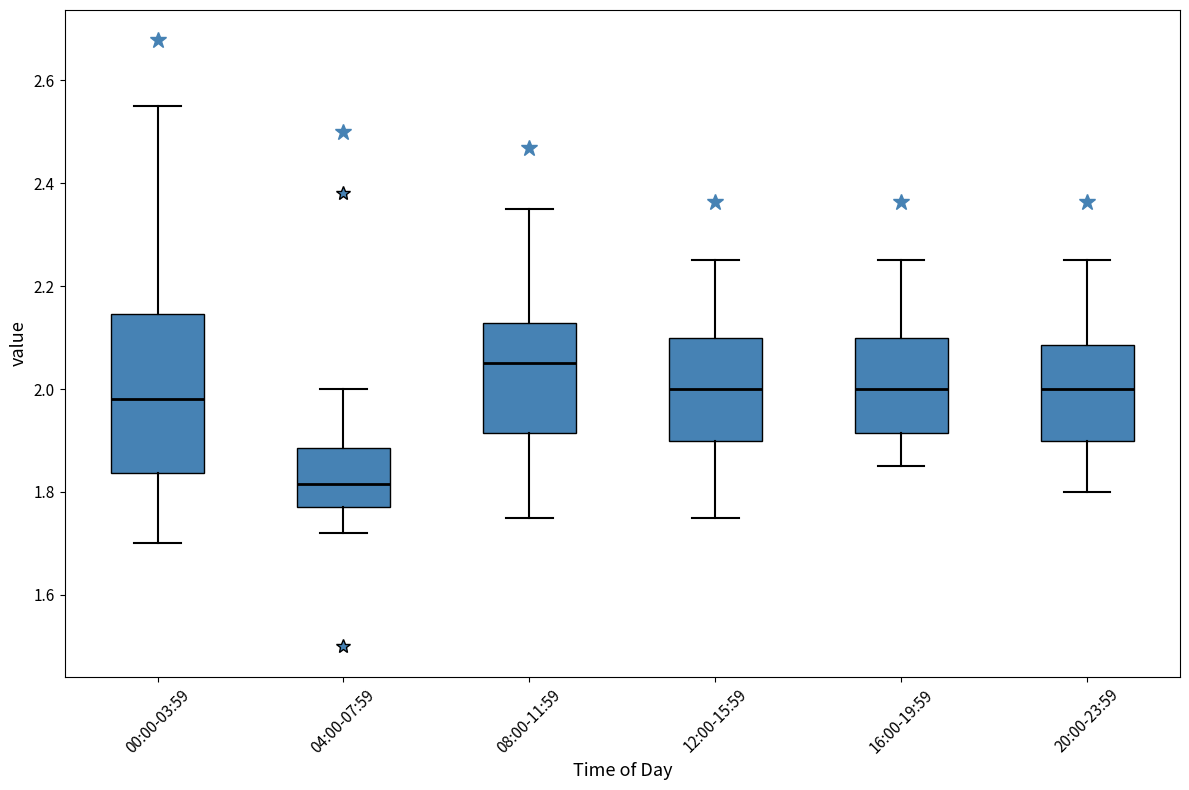

Which box's median line is the highest?

08:00-11:59